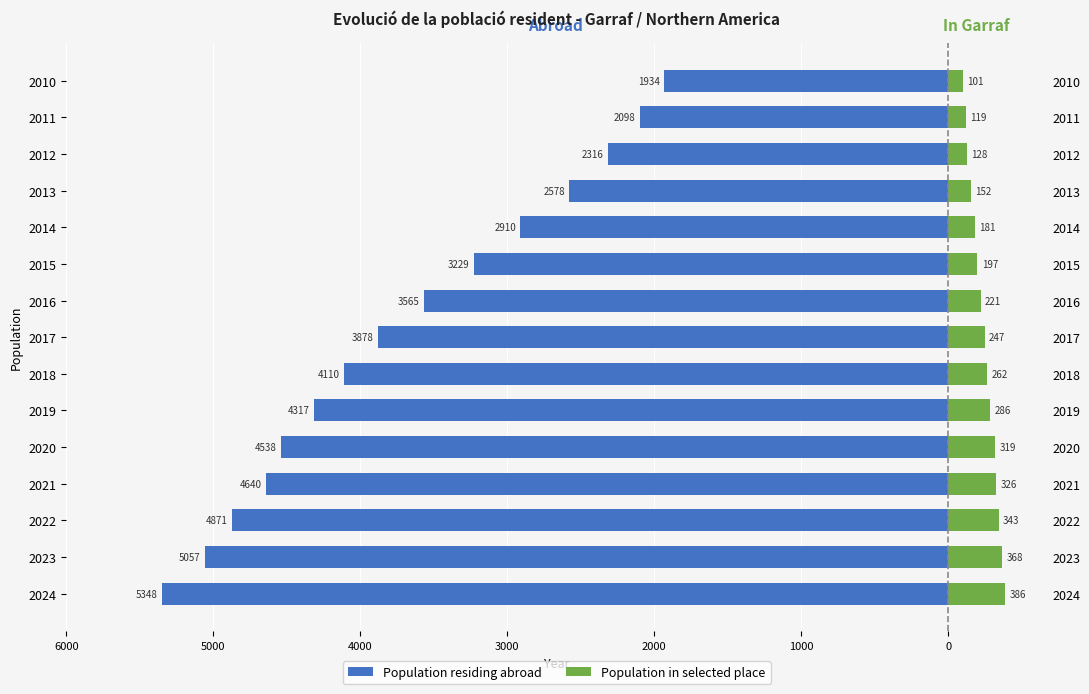

Count the number of categories in the chart.

15